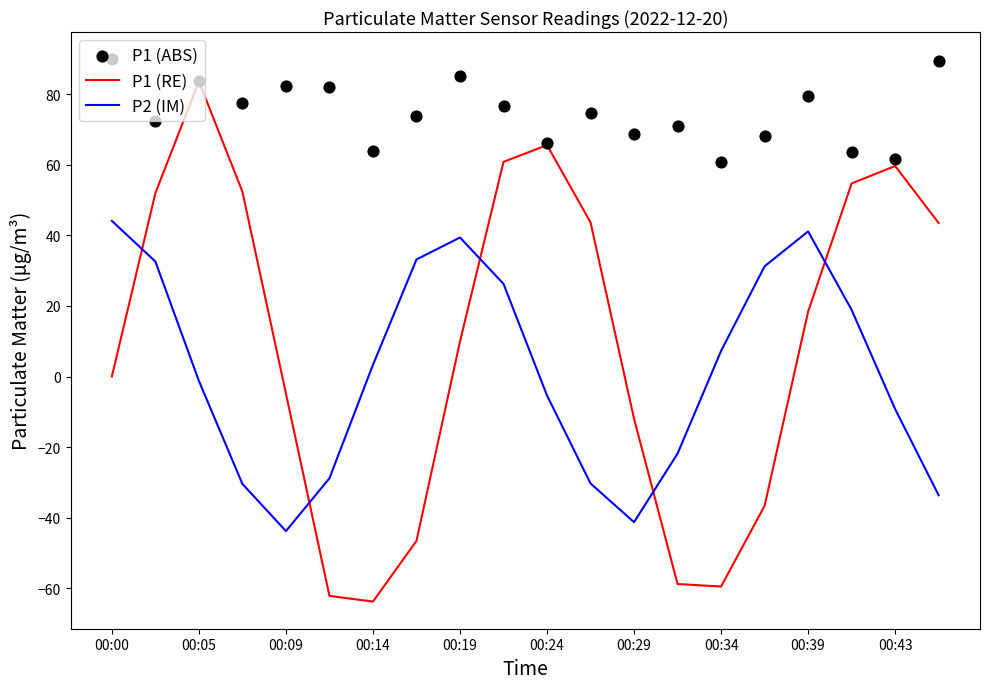

True or false: P2 (IM) has a value of -41.3 at 00:29.

True